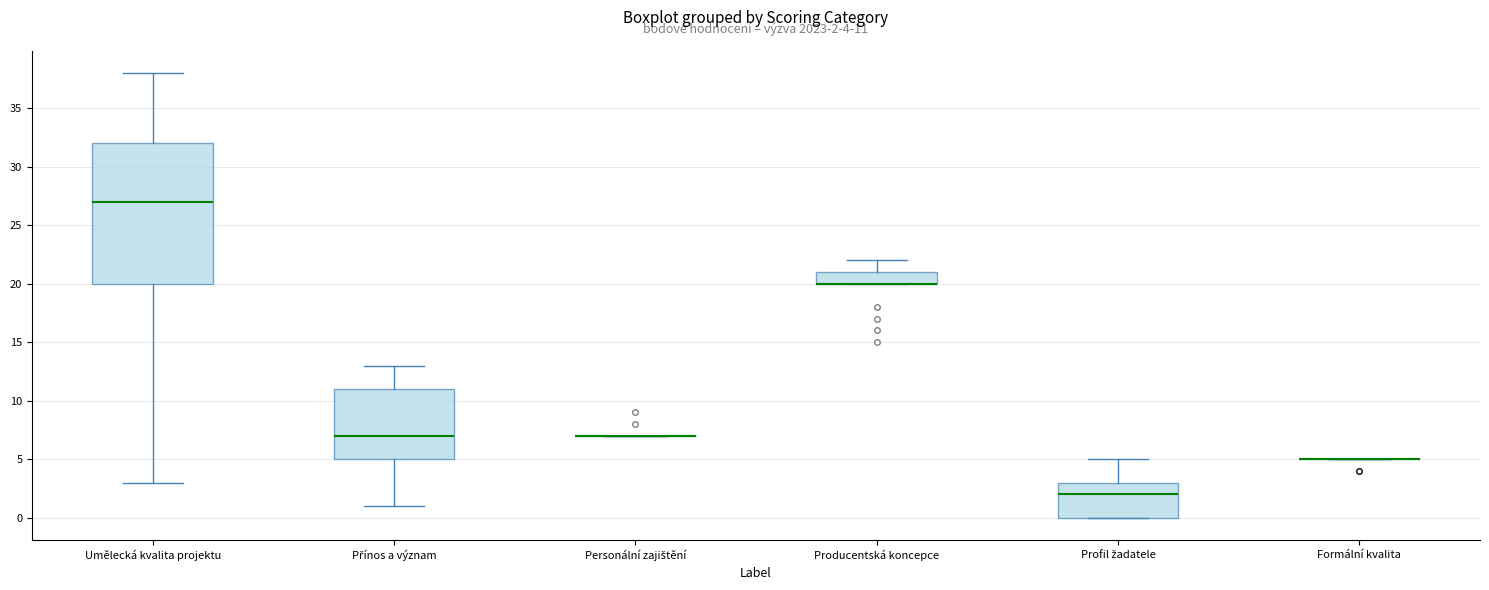

Which box is the tallest, from its lower edge to its upper edge?

Umělecká kvalita projektu